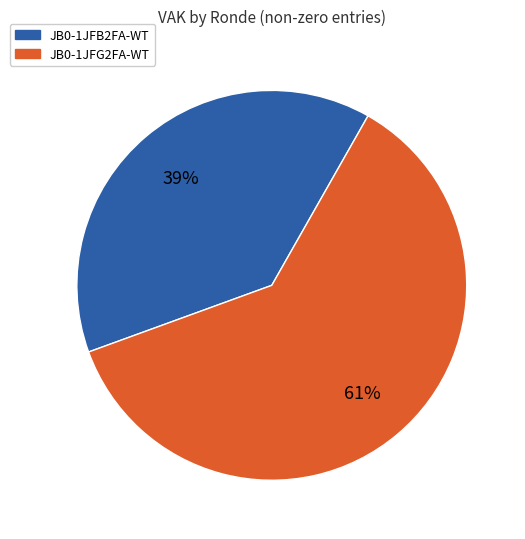

Which slice is the smallest?

JB0-1JFB2FA-WT